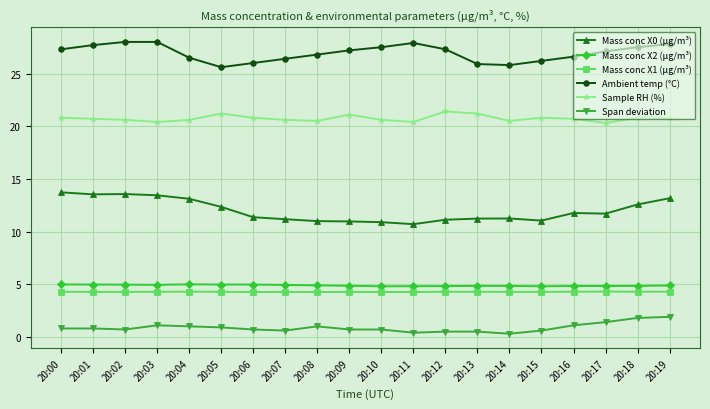

At which label does Mass conc X0 (μg/m³) first exceed 11?

20:00